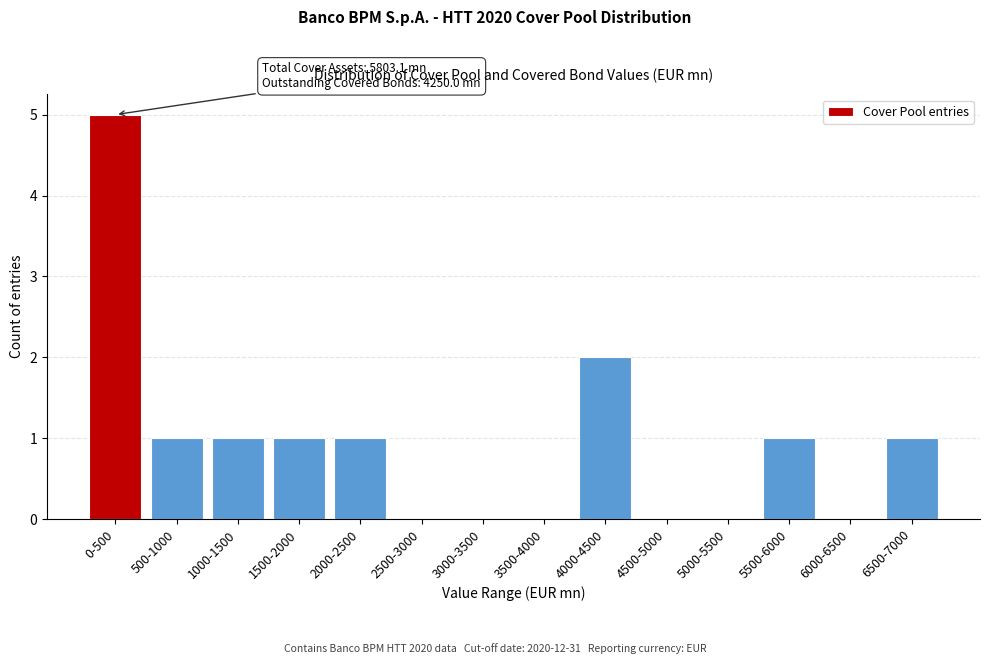

Reading left to right, list all the values displayed in this chart.

0-500=5	500-1000=1	1000-1500=1	1500-2000=1	2000-2500=1	2500-3000=0	3000-3500=0	3500-4000=0	4000-4500=2	4500-5000=0	5000-5500=0	5500-6000=1	6000-6500=0	6500-7000=1